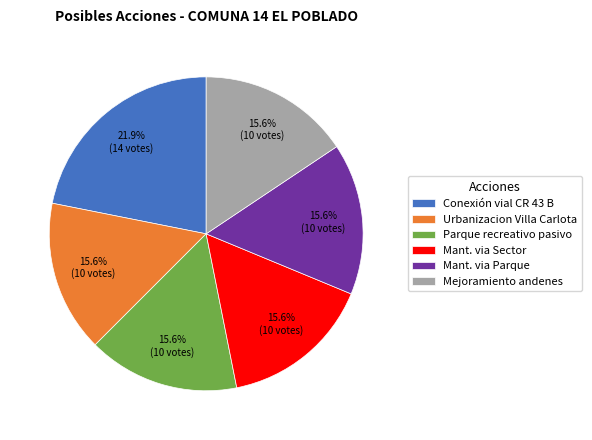

Approximately how many times larger is the value at Mant. via Sector compared to Urbanizacion Villa Carlota?

1.0